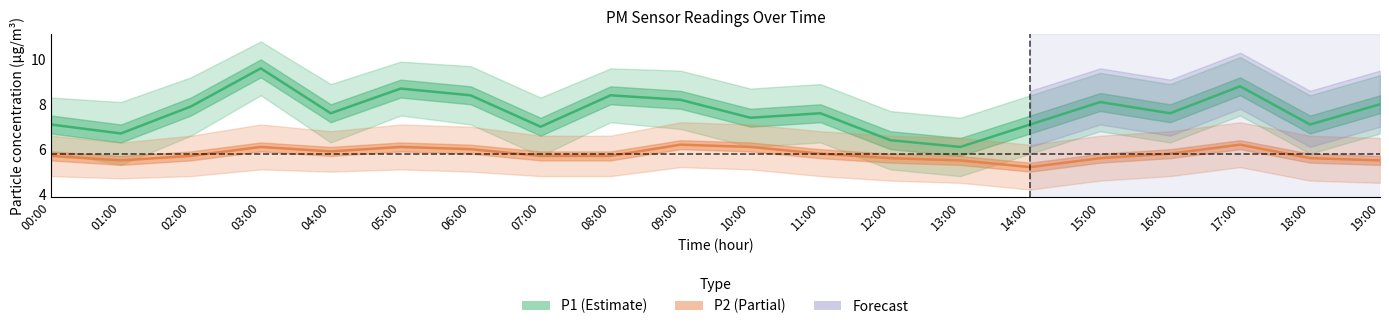

Which series has the largest total across all categories?

P1